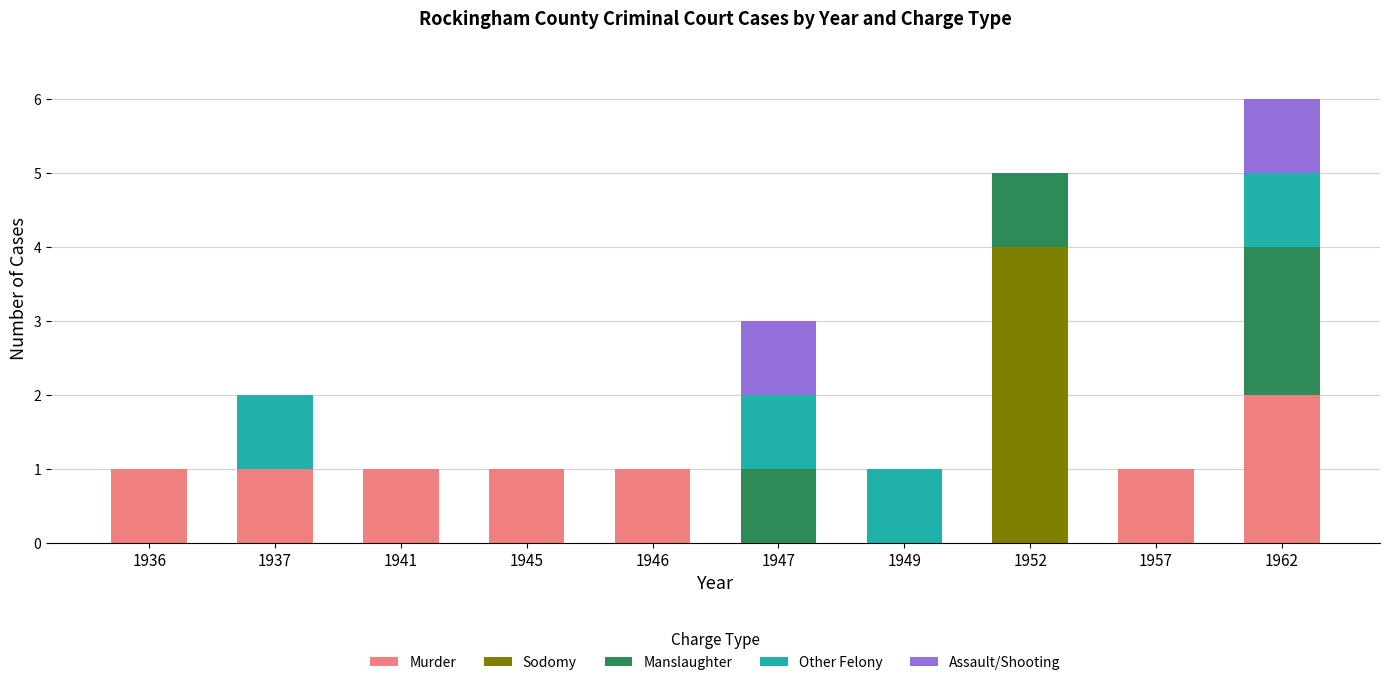

Is it true that Murder equals -1 at 1947?

False